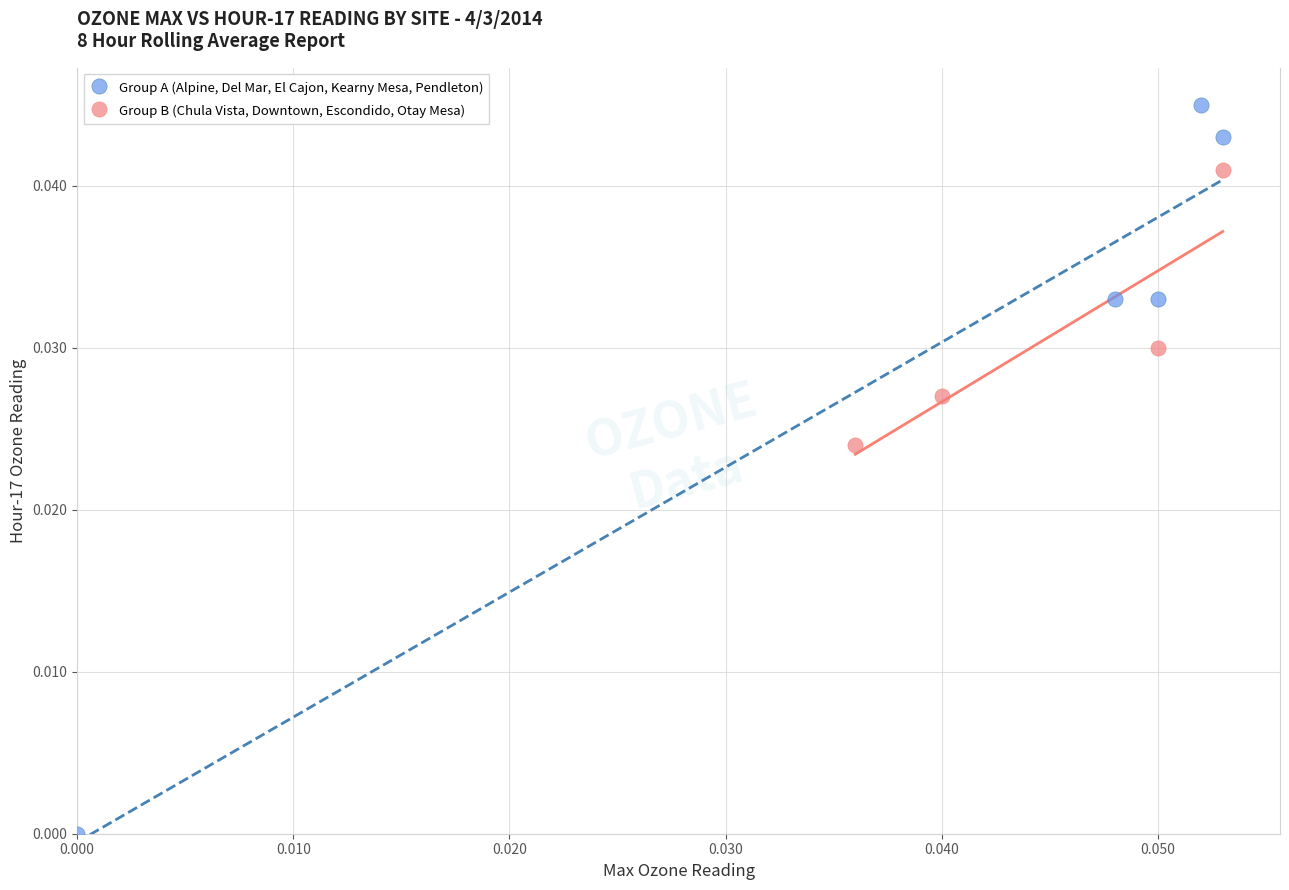

Which series contains the highest Y value?

Group A (Alpine, Del Mar, El Cajon, Kearny Mesa, Pendleton)